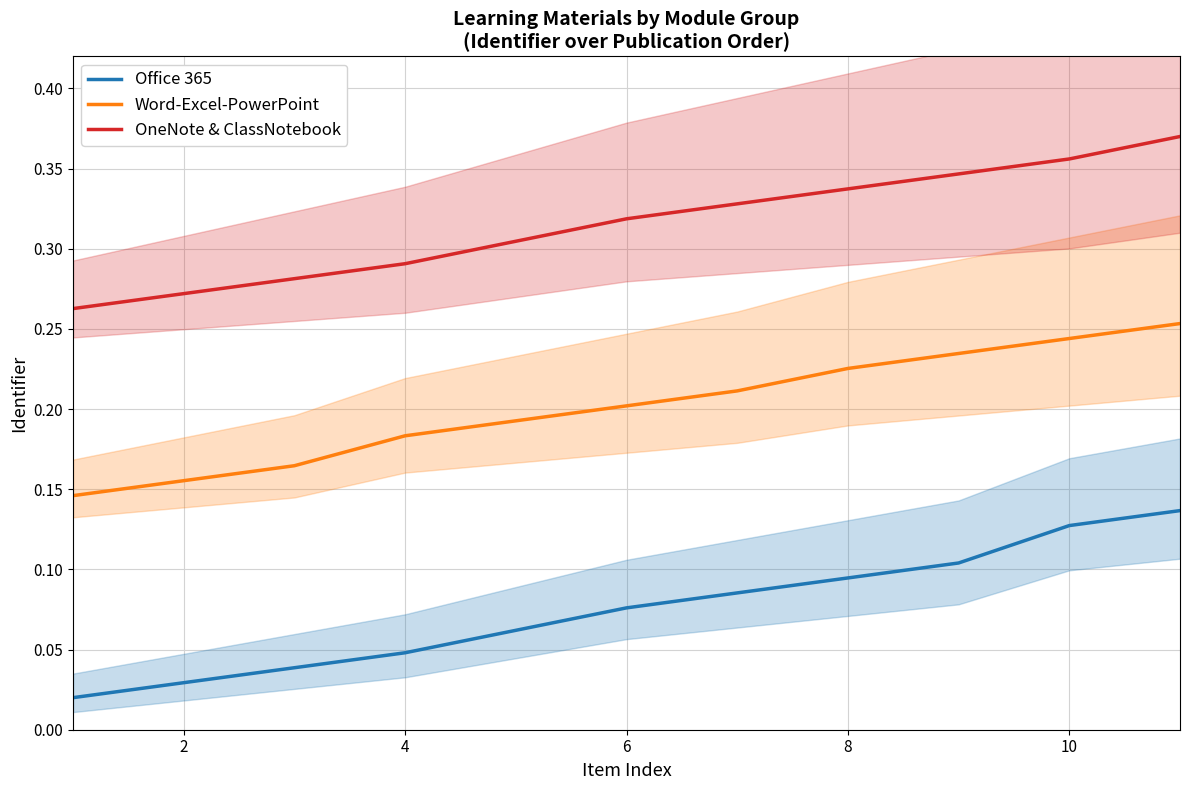

What is the label of the 10th point from the right?

2